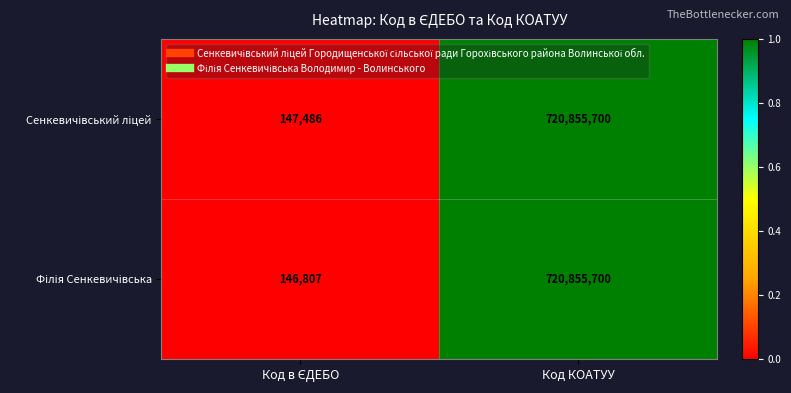

At which category does the chart reach its peak across all series?

Код КОАТУУ